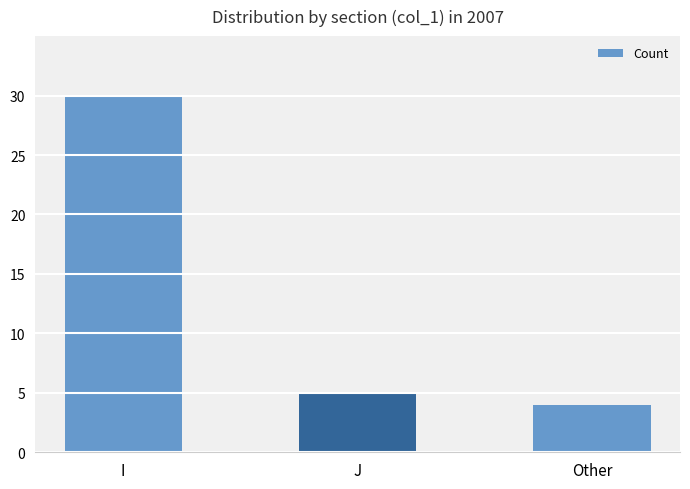

At which label does the data first exceed 5?

I